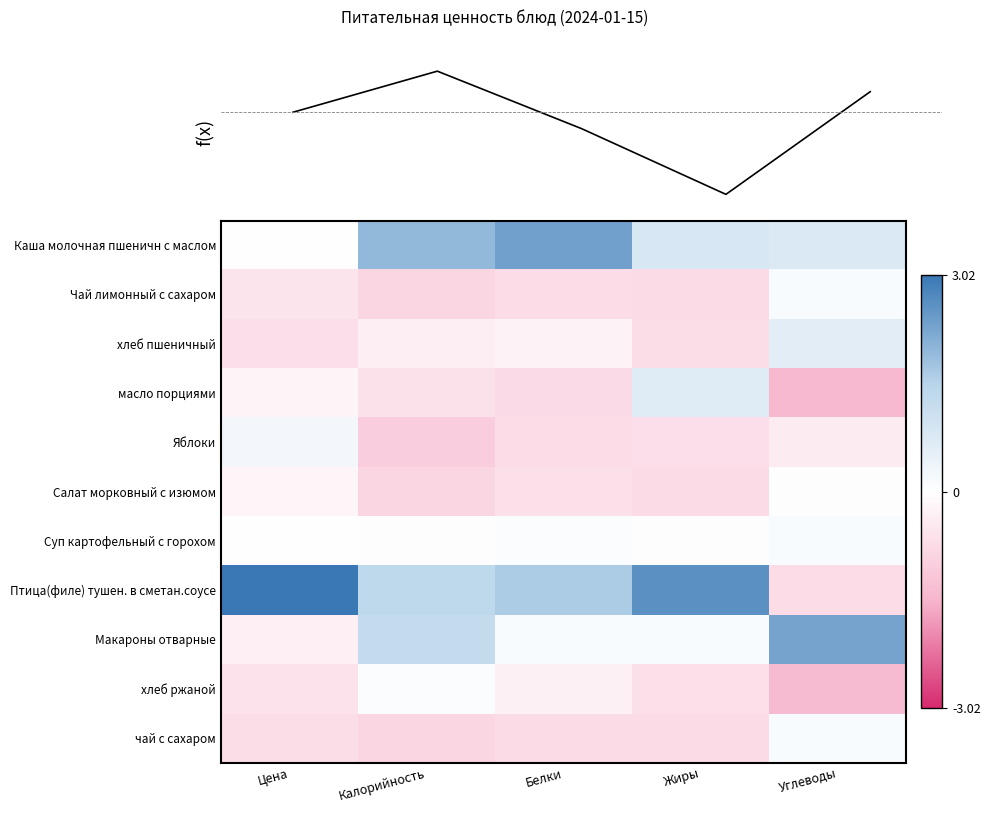

At which label does Макароны отварные first exceed 0?

Калорийность